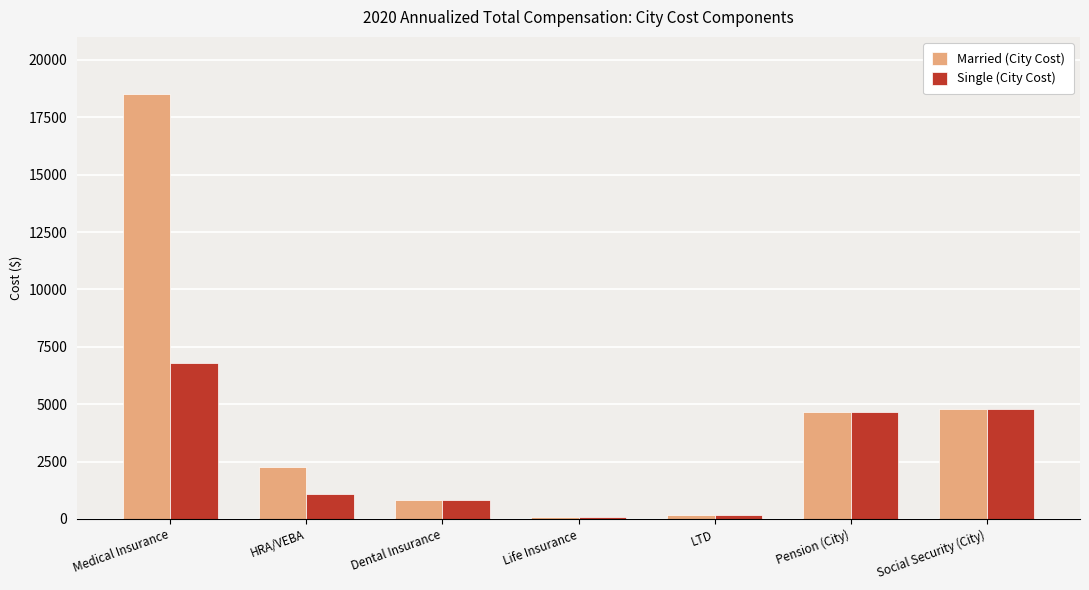

Rank the series by their maximum value, from lowest to highest.

Single (City Cost), Married (City Cost)